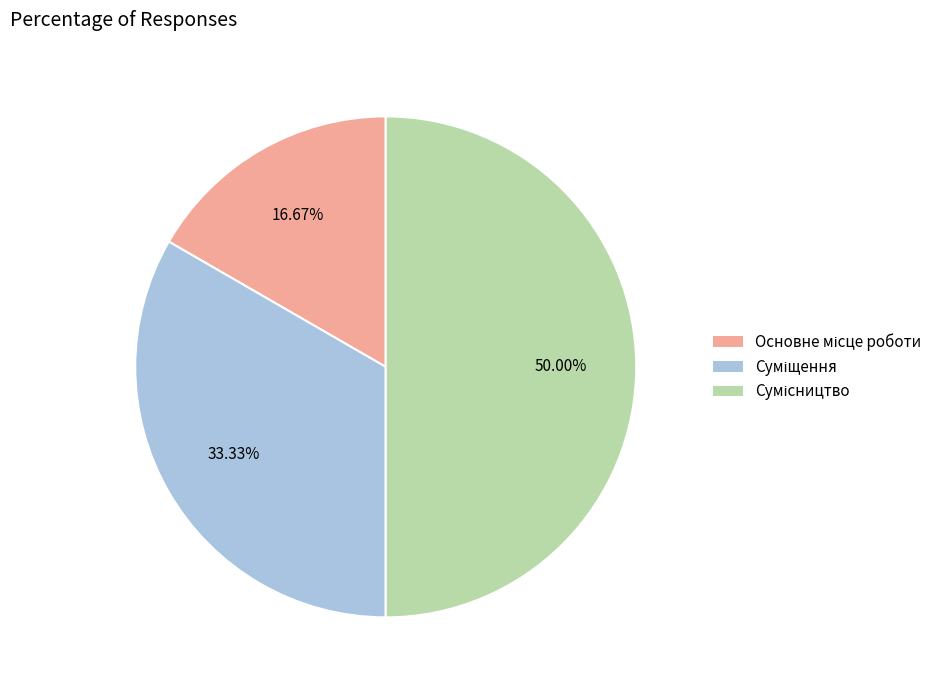

Rank the categories by value from highest to lowest.

Сумісництво, Суміщення, Основне місце роботи